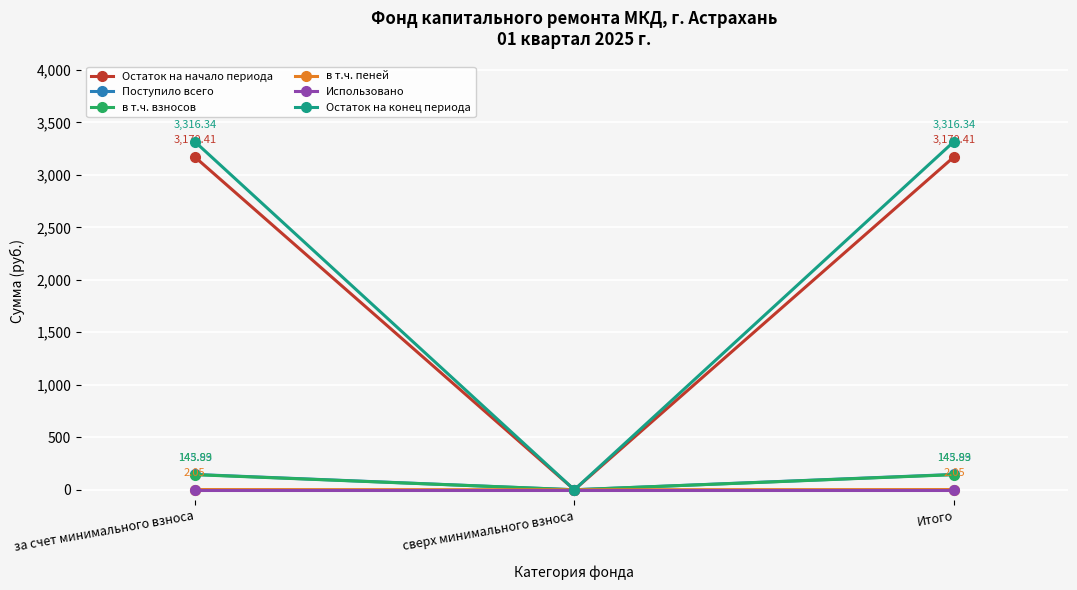

True or false: Использовано has a value of 0.0 at Итого.

True